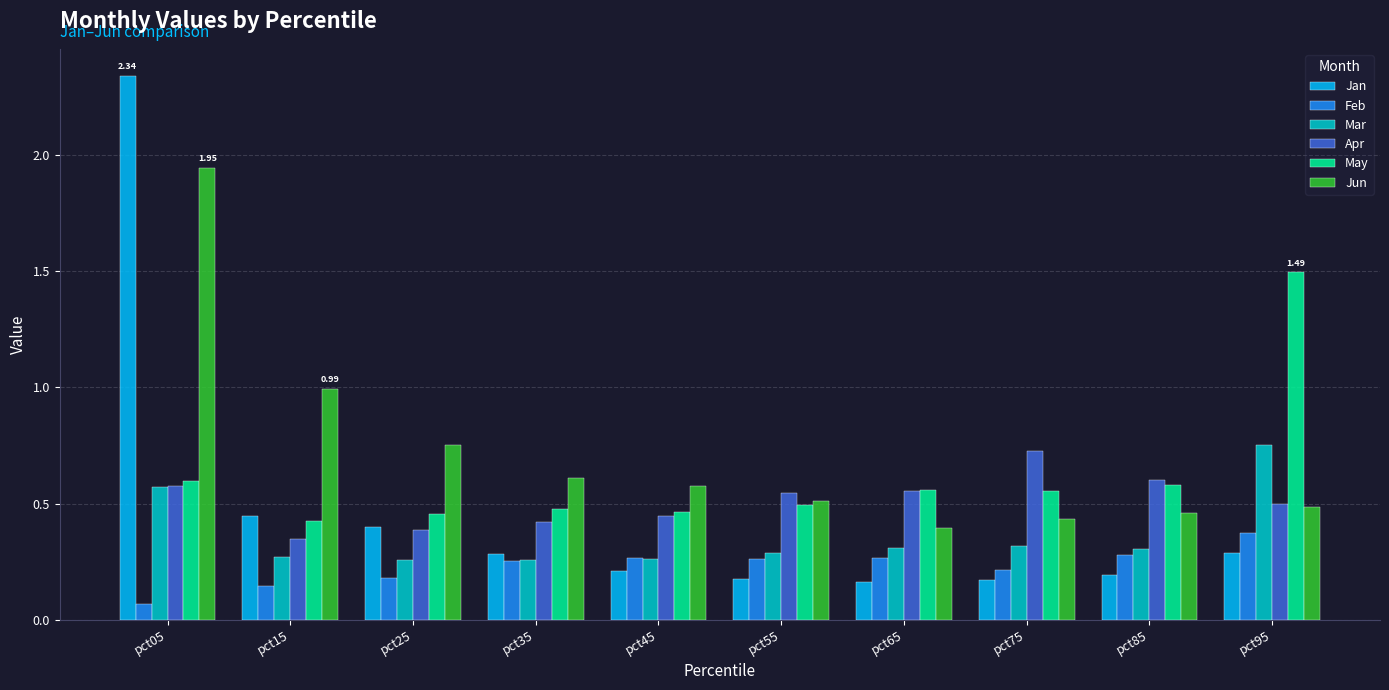

Which series has the largest range (max minus min)?

Jan